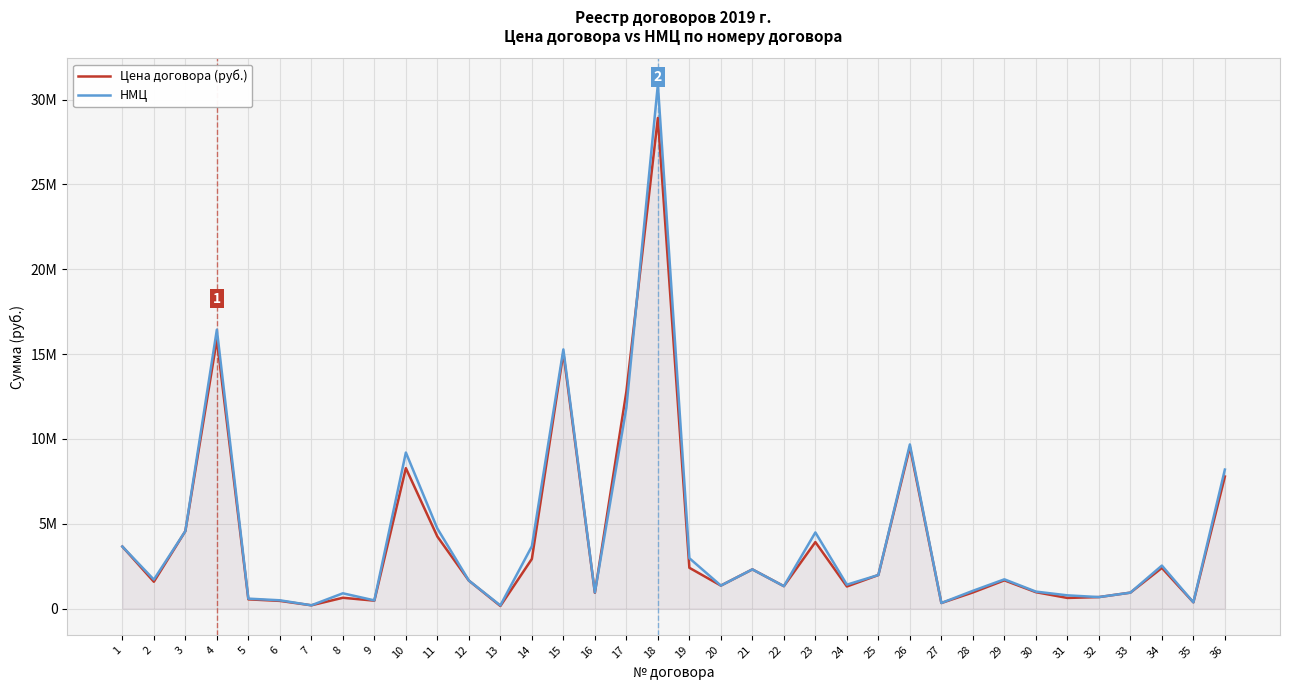

How many distinct data groups are displayed?

2